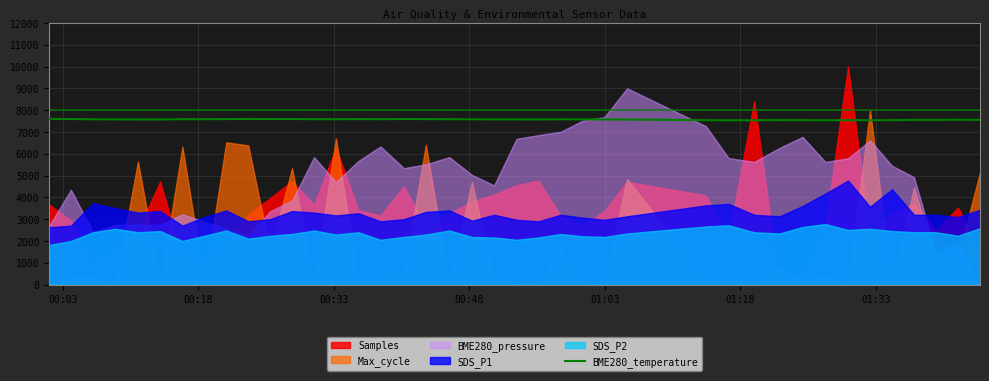

What is the difference between the maximum and minimum values?

64.0